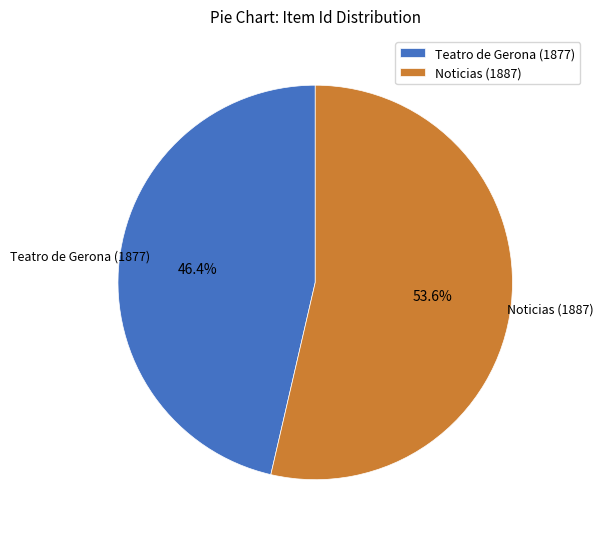

How many slices are in this pie chart?

2